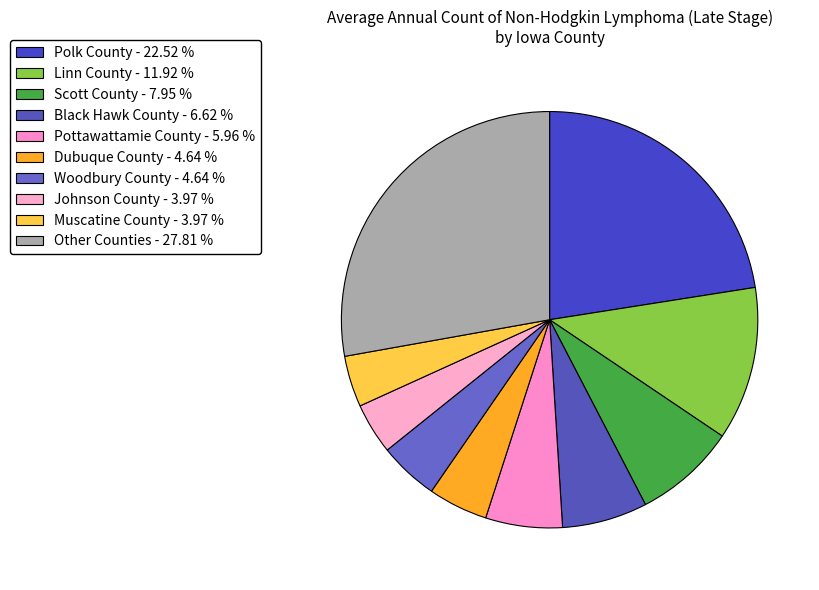

How many slices are in this pie chart?

10